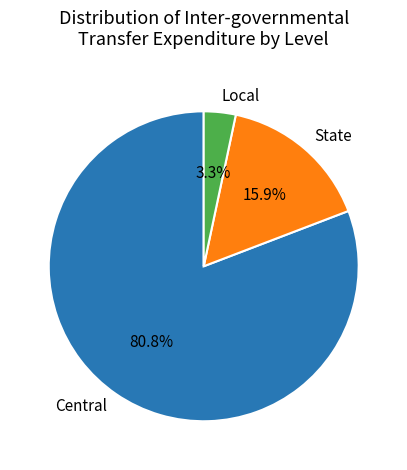

What is the largest slice in the pie chart?

Central